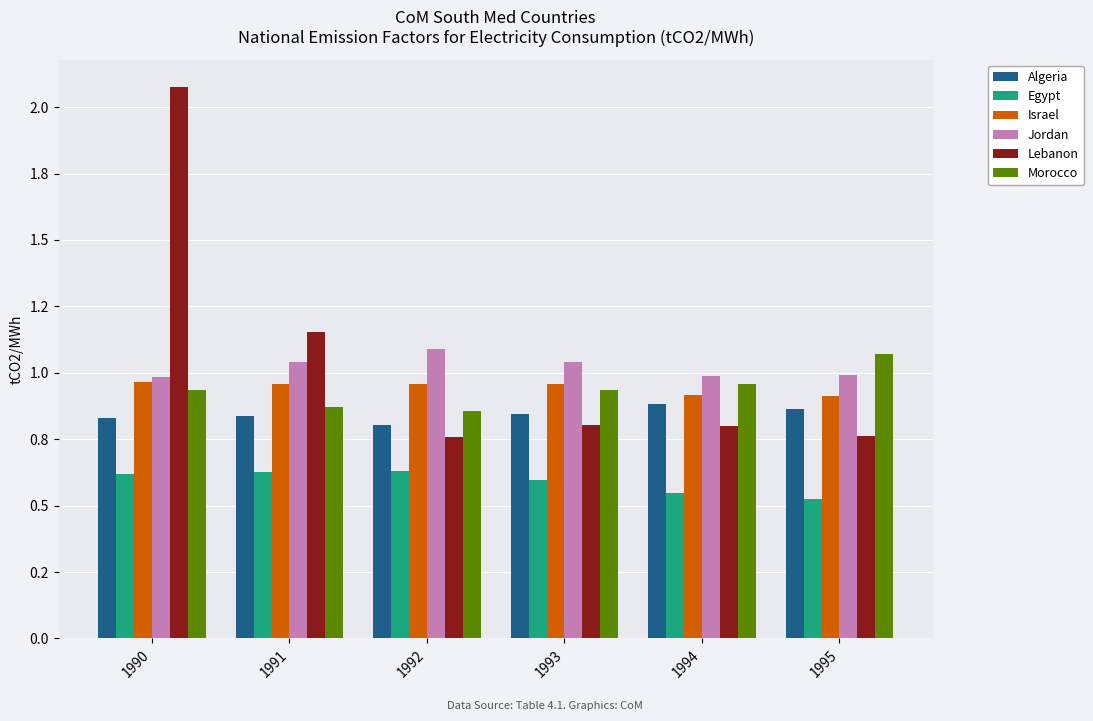

Which series has the largest total across all categories?

Lebanon